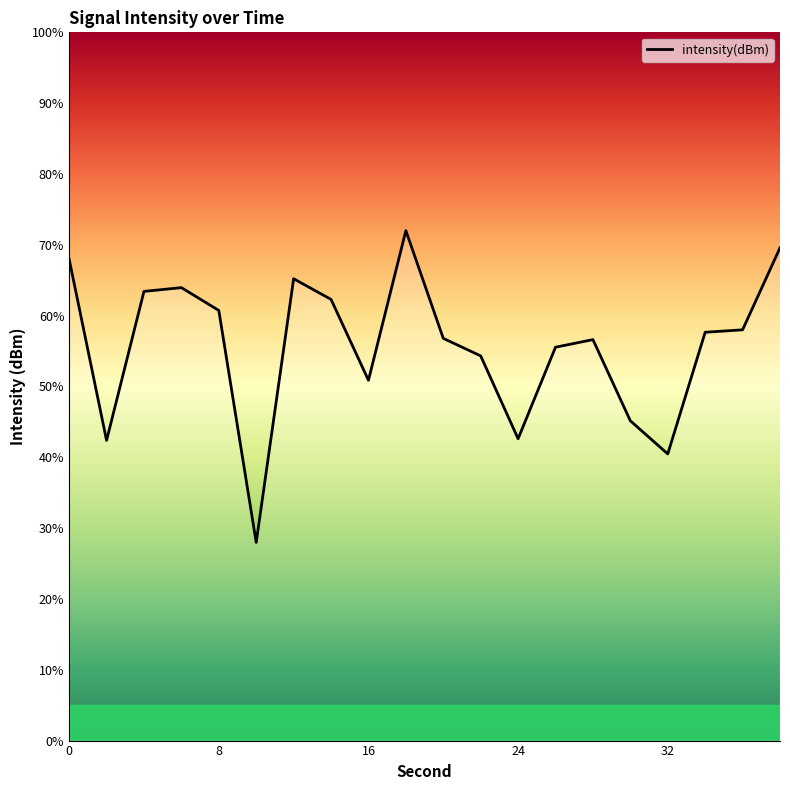

What is the difference between the maximum and minimum values?

44.0